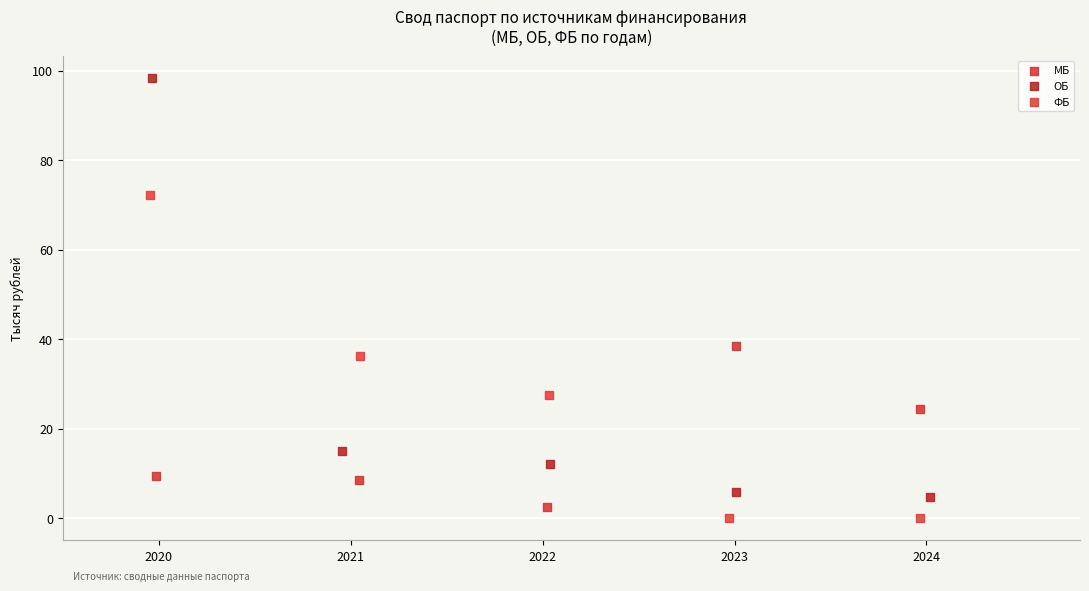

Which series has the widest spread of Y values?

ОБ